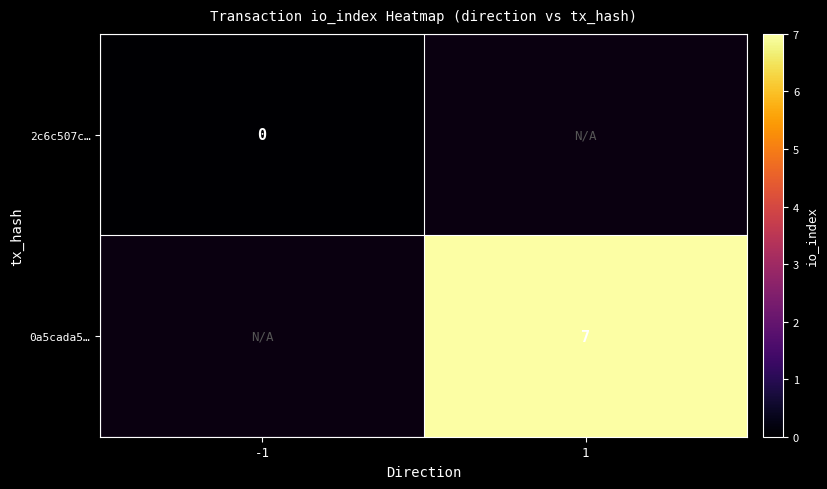

True or false: 0a5cada5… has a value of 12 at 1.

False